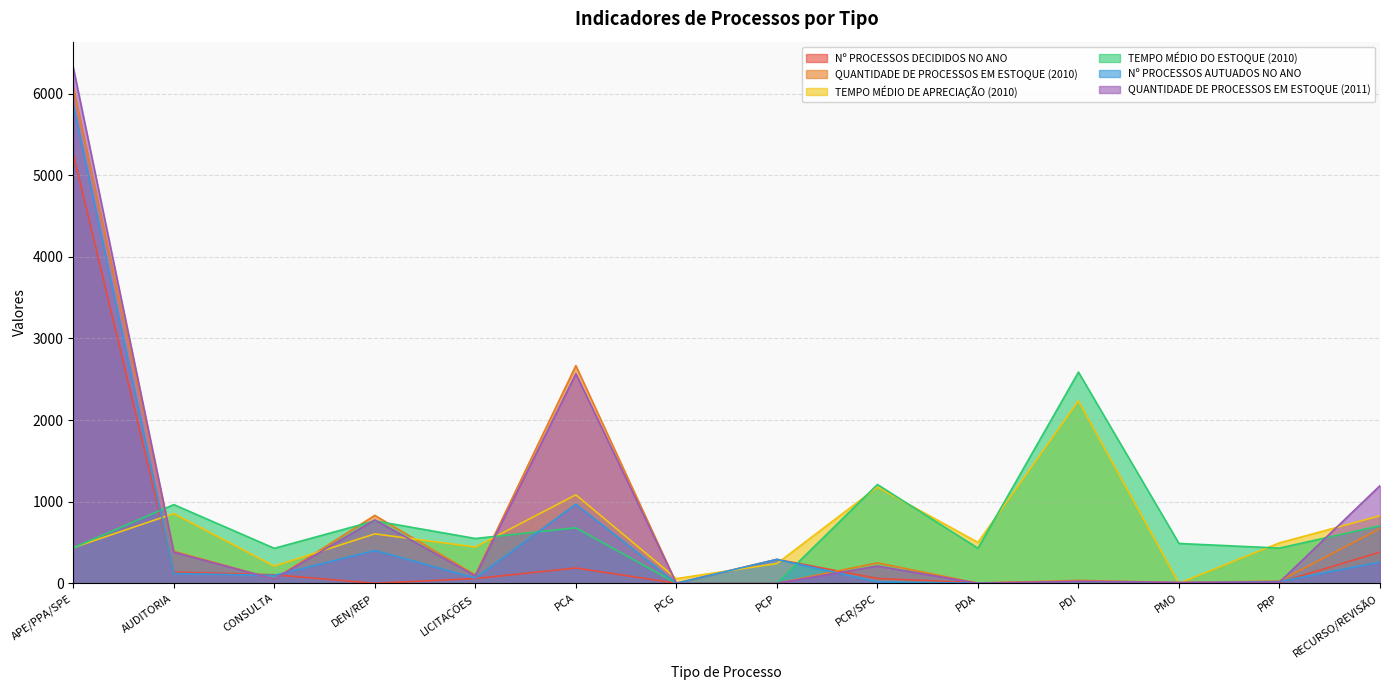

Does the chart display data point markers on the line(s)?

No